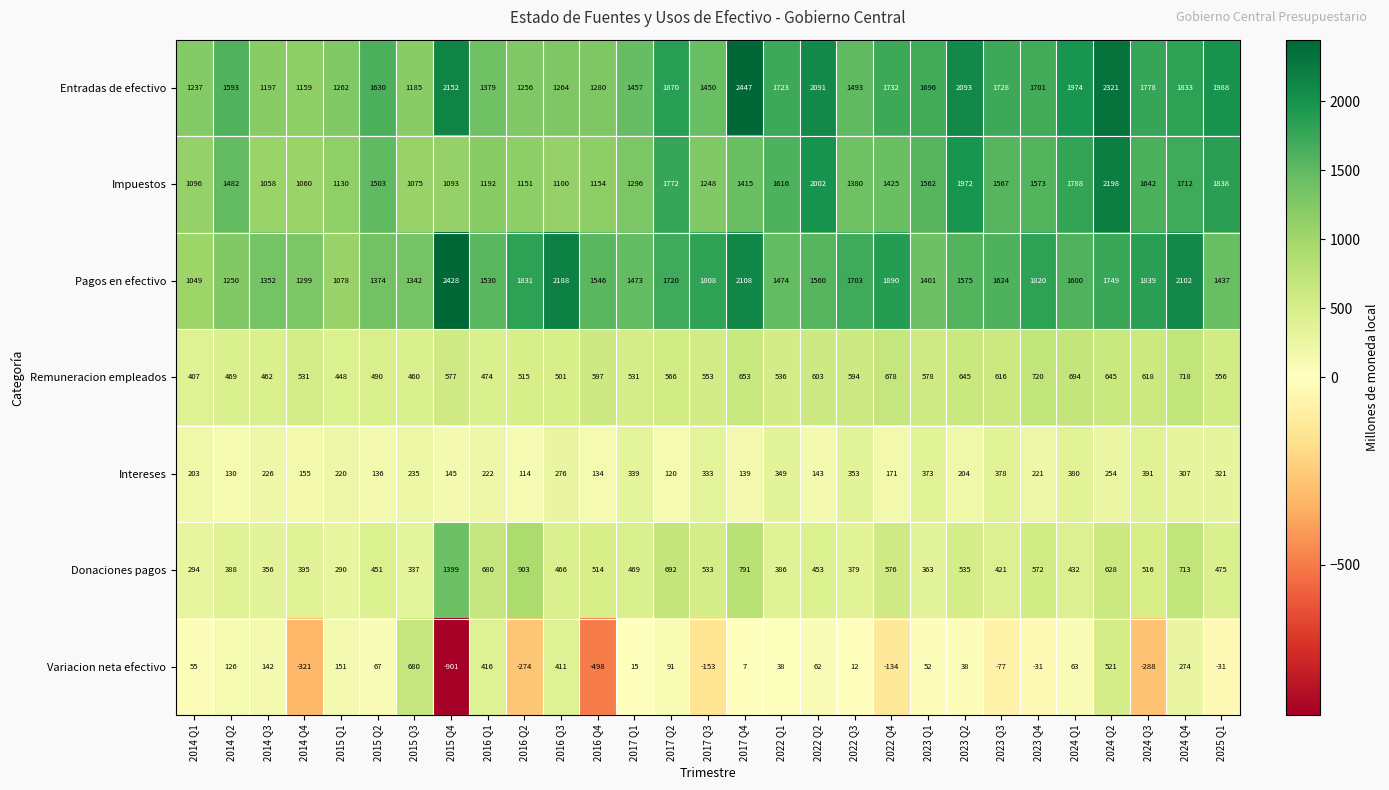

What is the difference between the highest and lowest values at 2015 Q1?

1111